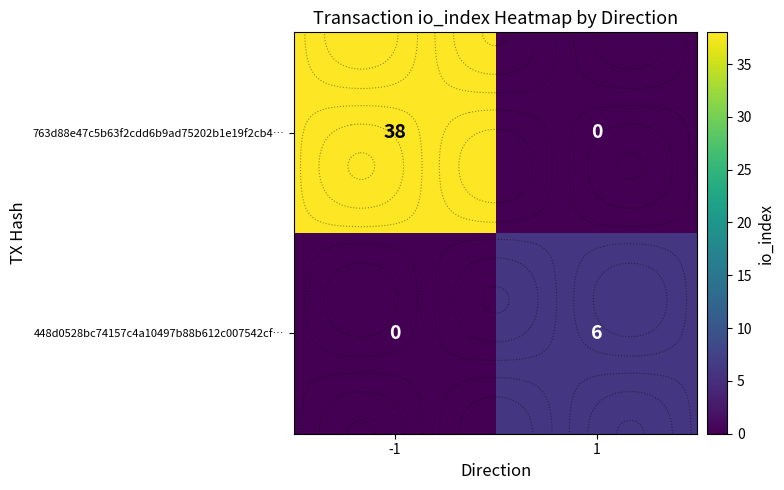

Between 1 and -1, which is larger?

-1